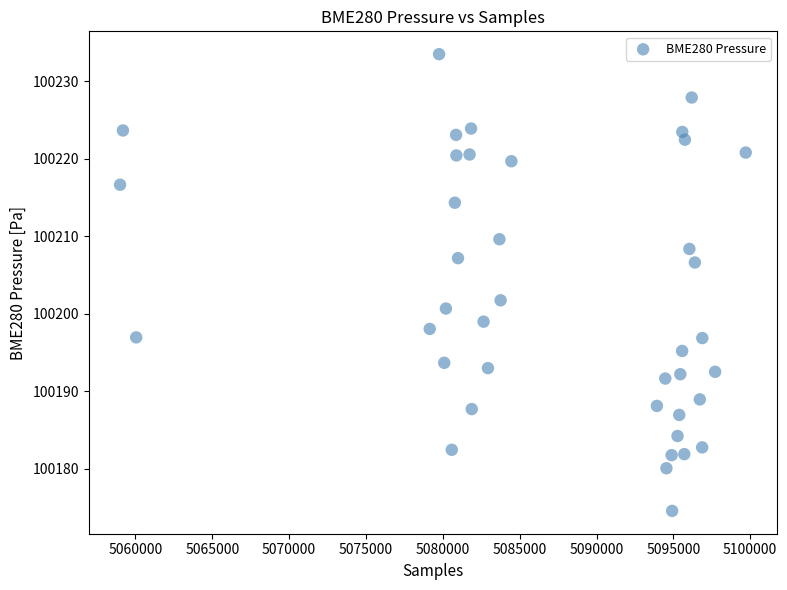

What is the range of X values (max minus min)?

40706.0